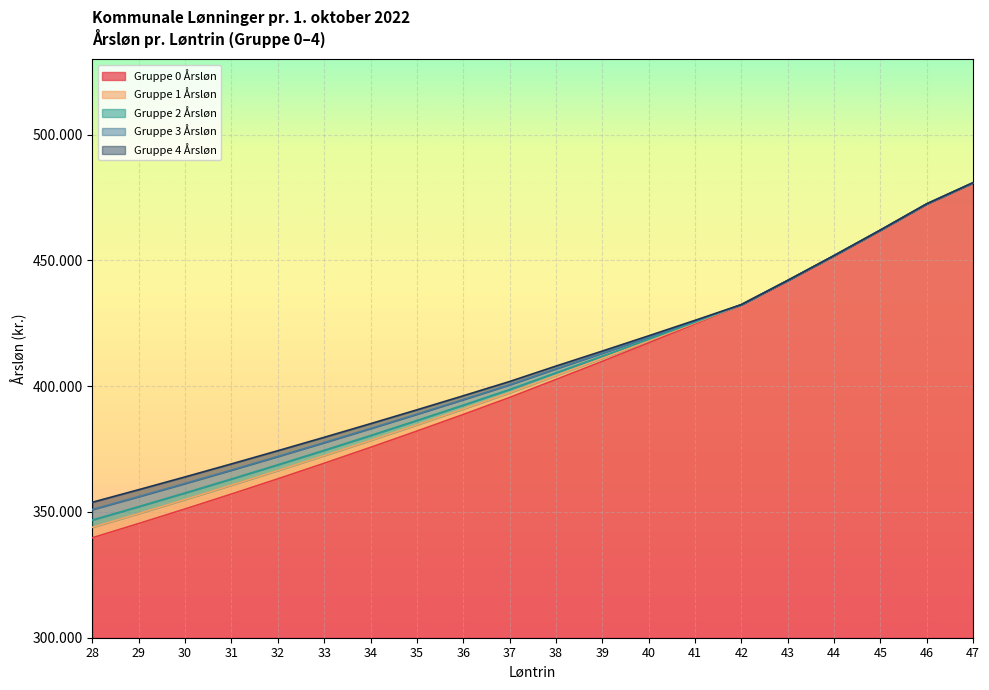

Reading left to right, transcribe all the data shown in this chart.

Gruppe 0 Årsløn: 339738	345404	351191	357111	363161	369344	375669	382128	388735	395484	402650	409843	417200	424716	432396	442005	451881	462027	472452	480862
Gruppe 1 Årsløn: 343911	349380	354954	360652	366463	372393	378451	384626	390933	397362	404222	411053	418028	425140	432396	442005	451881	462027	472452	480862
Gruppe 2 Årsløn: 346799	352130	357561	363102	368747	374504	380375	386355	392452	398663	405311	411891	418601	425436	432396	442005	451881	462027	472452	480862
Gruppe 3 Årsløn: 350972	356104	361323	366643	372050	377554	383157	388851	394648	400541	406883	413101	419431	425859	432396	442005	451881	462027	472452	480862
Gruppe 4 Årsløn: 353858	358856	363929	369093	374336	379663	385083	390581	396169	401841	407973	413941	420004	426155	432396	442005	451881	462027	472452	480862